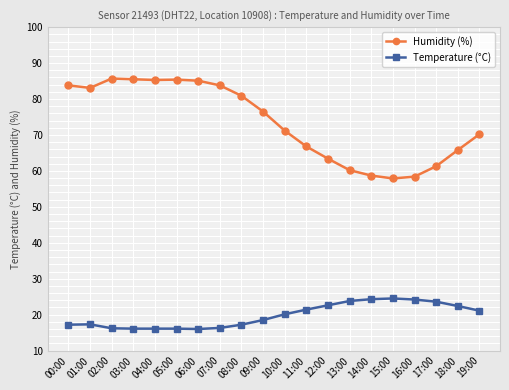

Rank the series by their average value, from lowest to highest.

Temperature (°C), Humidity (%)